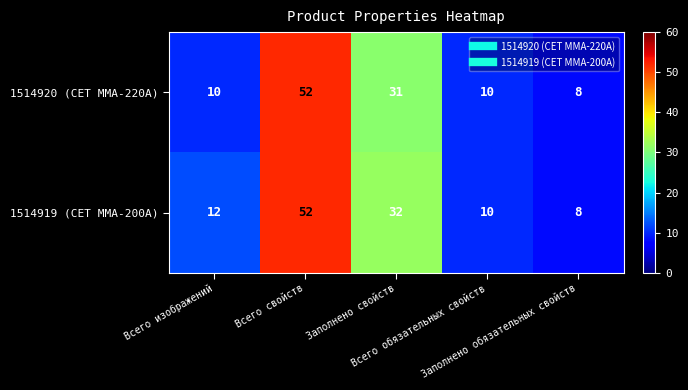

Rank the series by their average value, from lowest to highest.

1514920 (CET MMA-220A), 1514919 (CET MMA-200A)